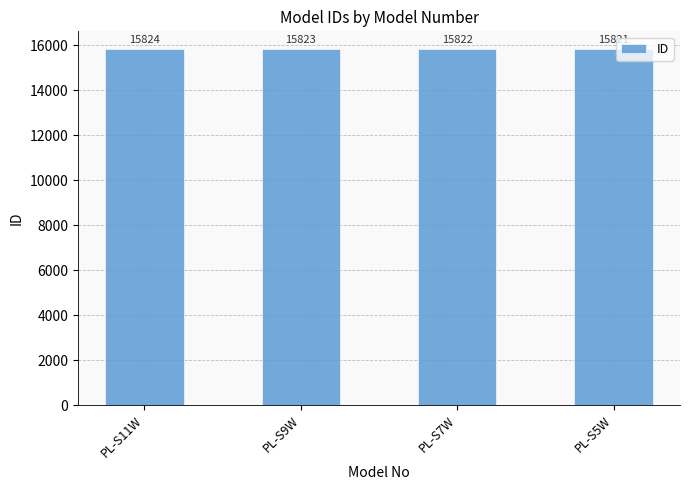

What is the minimum value shown in the chart?

15821